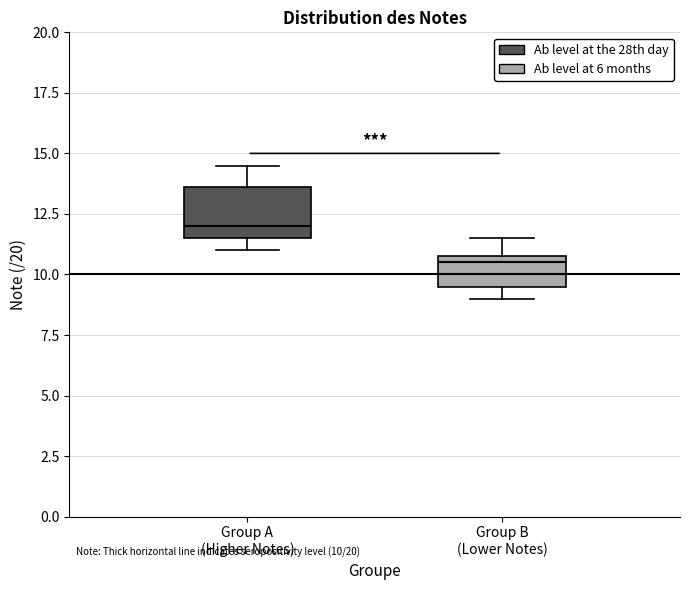

Which box has the highest median line?

Group A (Higher Notes)